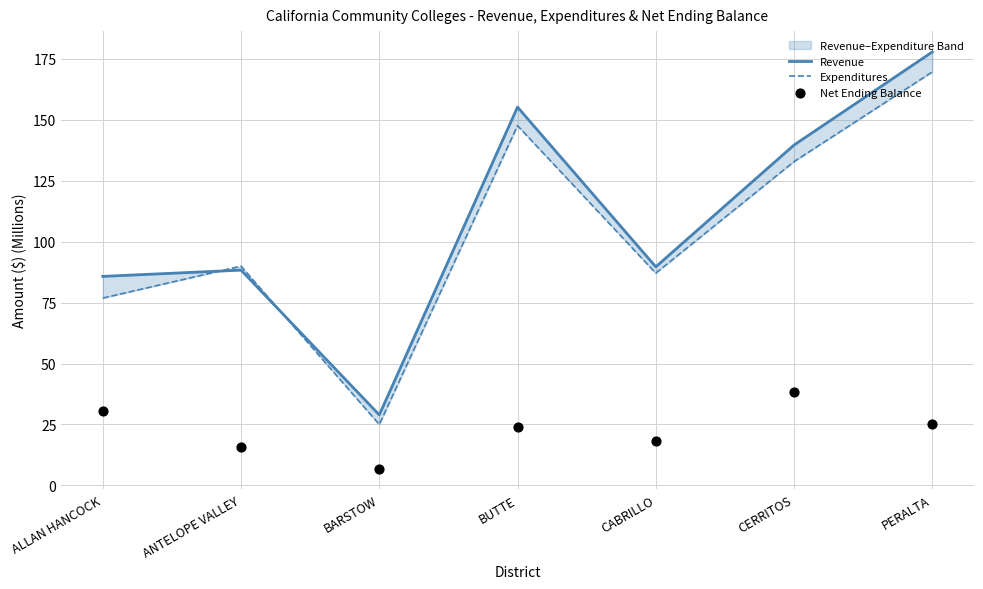

Which series has the largest total across all categories?

Revenue